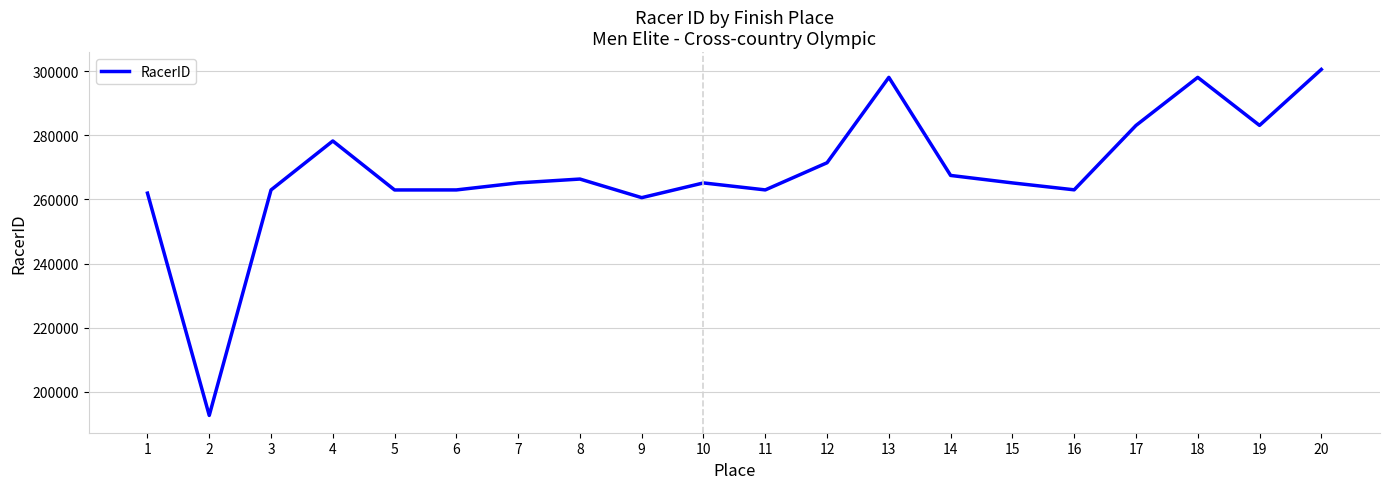

Is this an area chart (filled region under the line)?

No